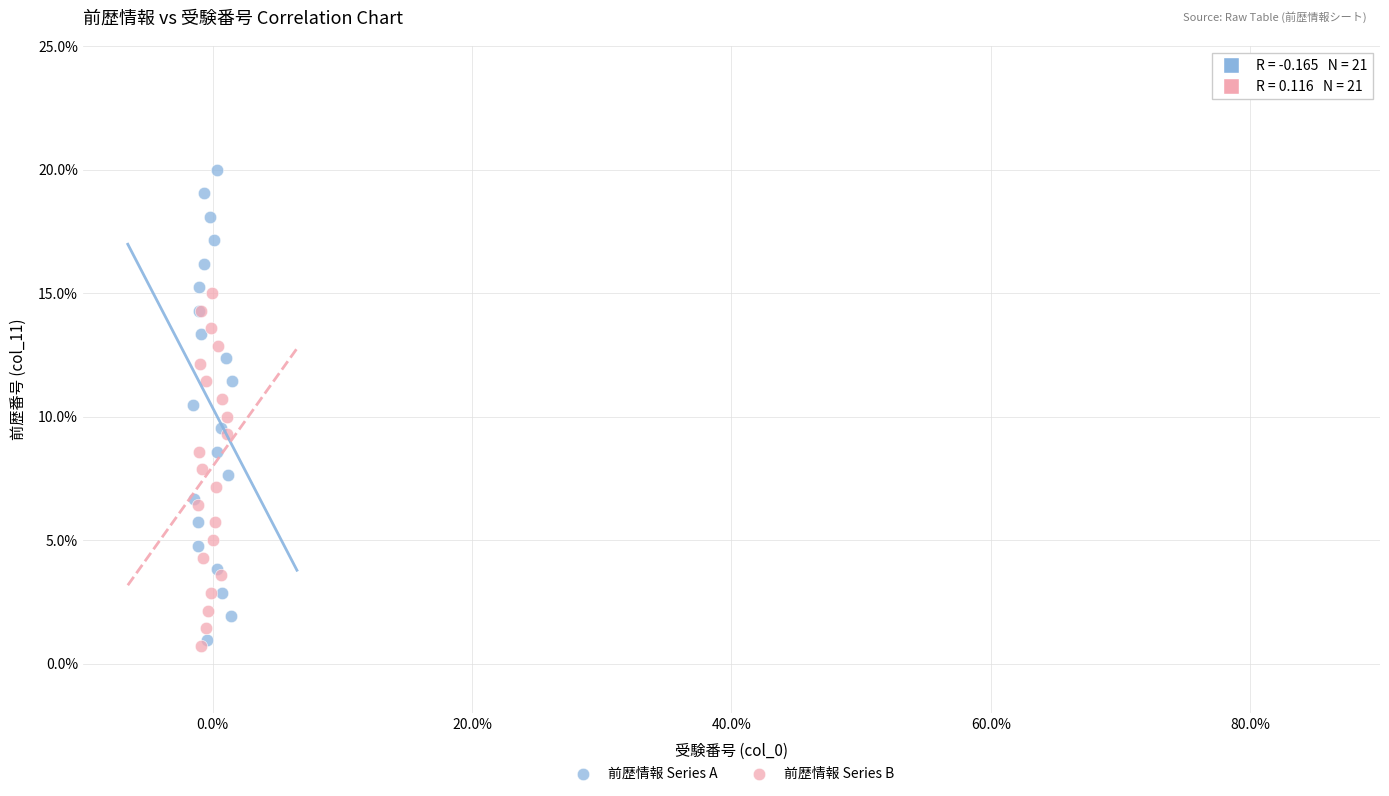

Which series contains the lowest Y value?

前歴情報 Series B